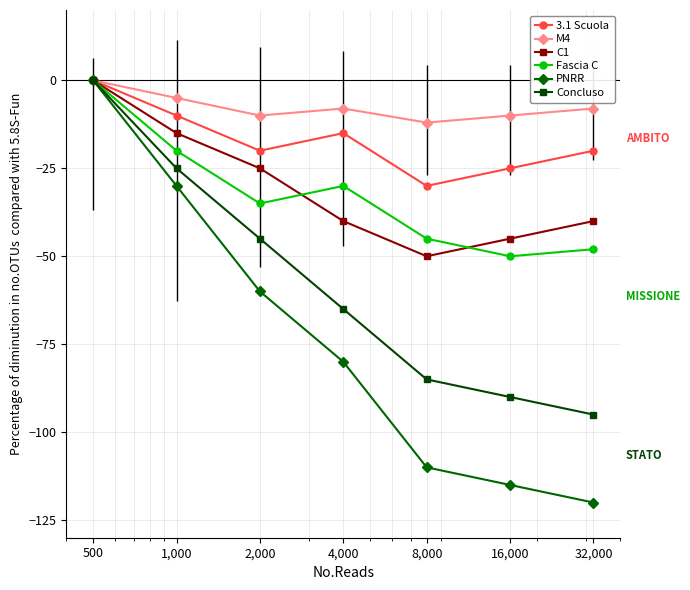

How many lines are shown in the chart?

6